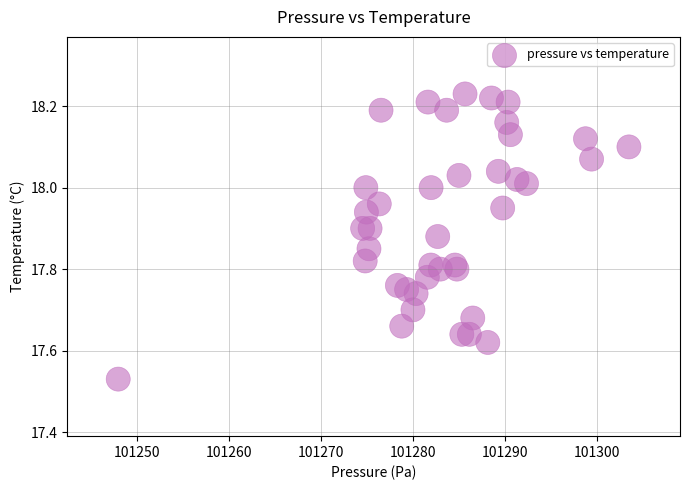

What is the range of Y values (max minus min)?

0.7